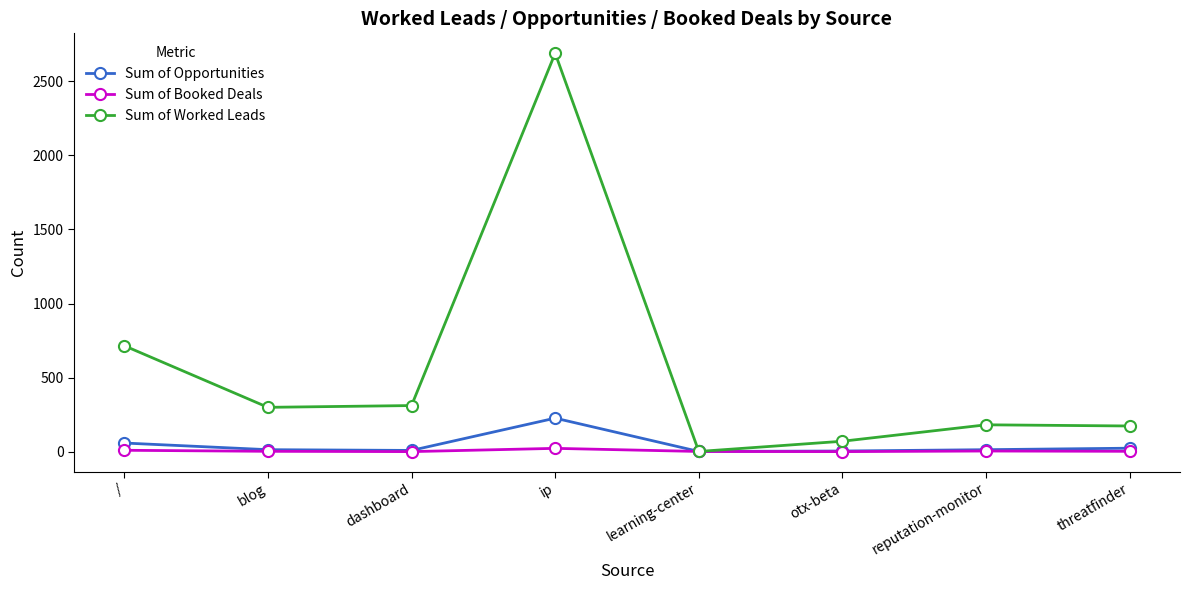

What is the sum of all Sum of Worked Leads values?

4440